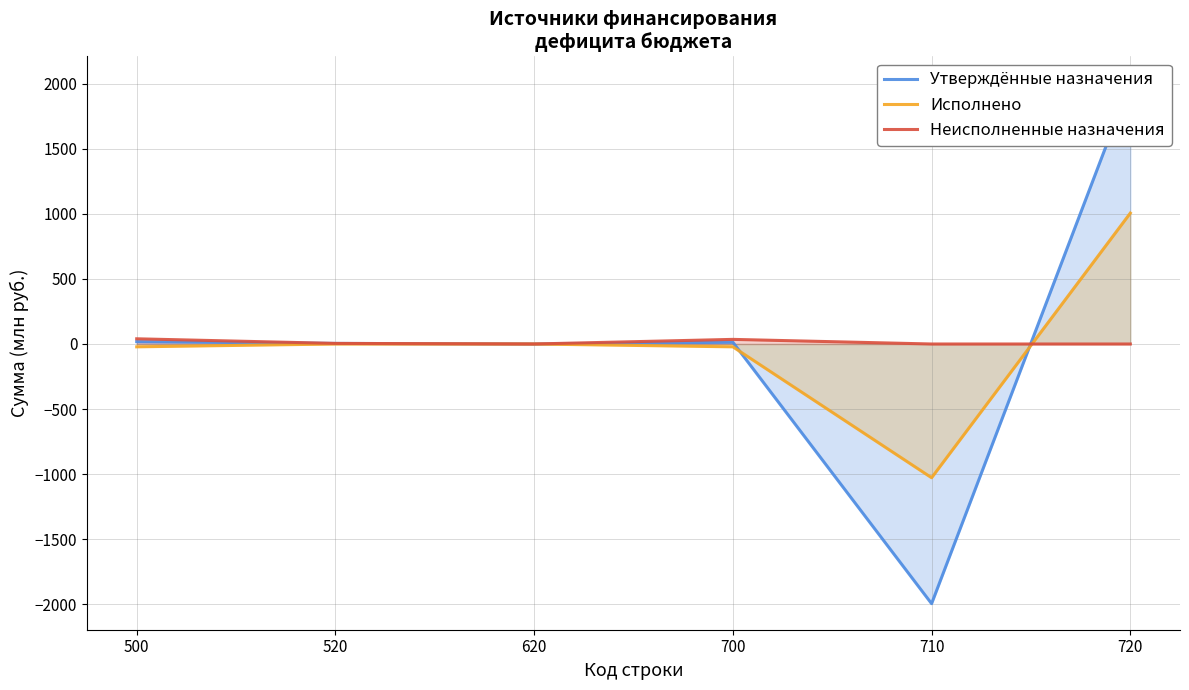

What is the difference between the maximum and minimum values in the Неисполненные назначения series?

39.9